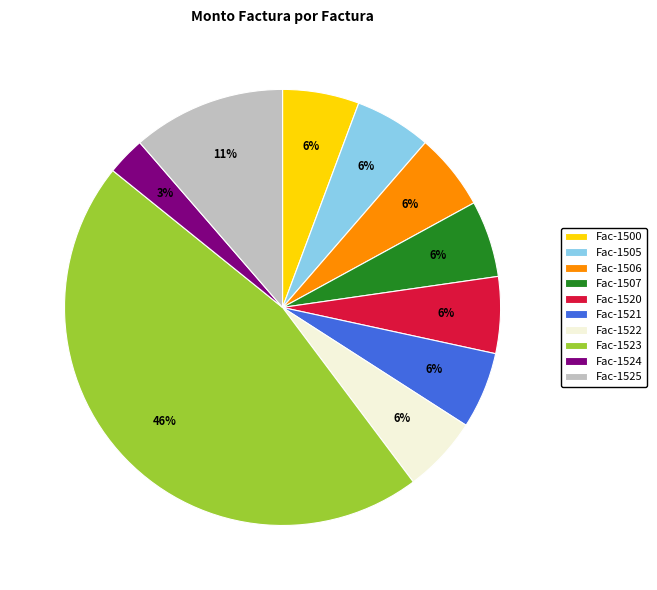

Do Fac-1524 and Fac-1525 together represent more than half of the pie?

No